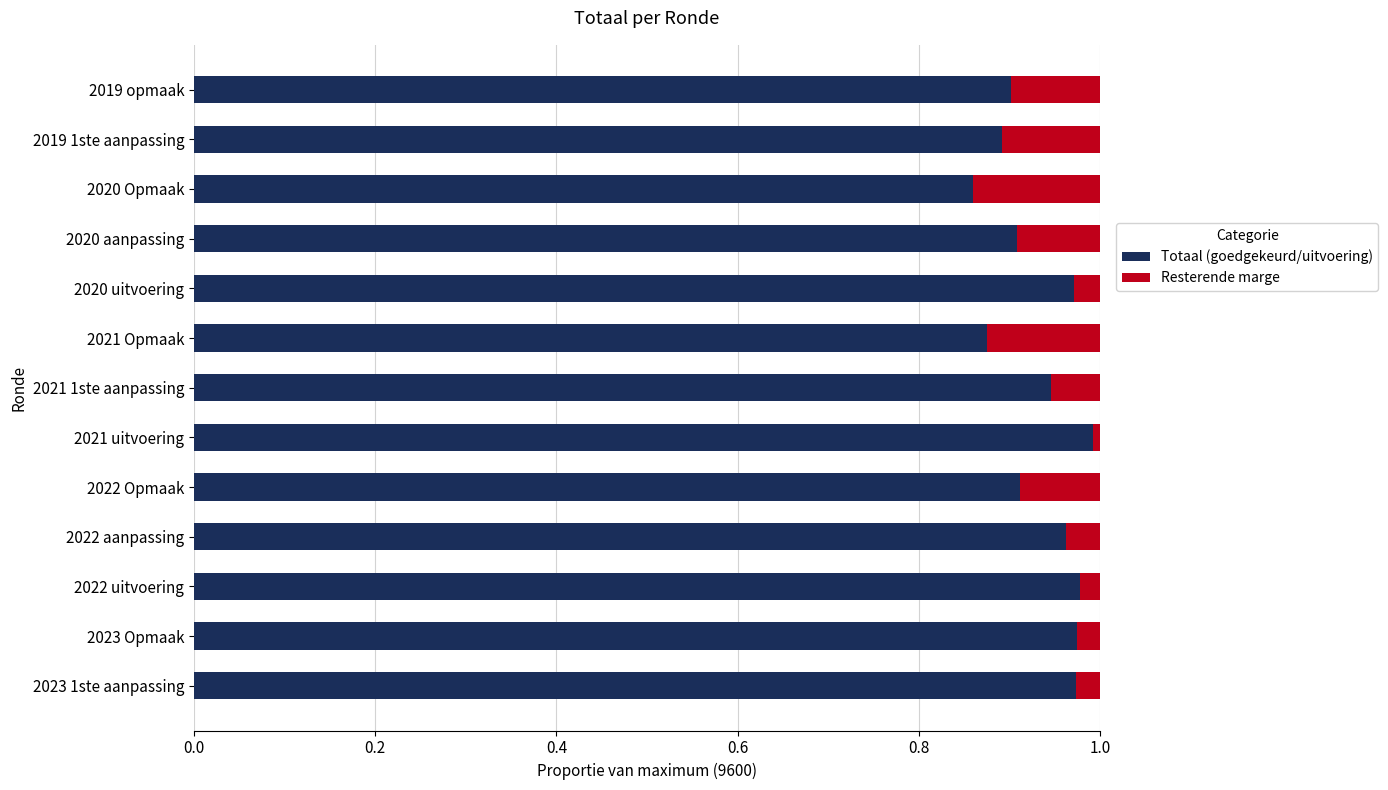

What is the sum of the Totaal (goedgekeurd/uitvoering) values at 2023 Opmaak and 2022 Opmaak?

1.9